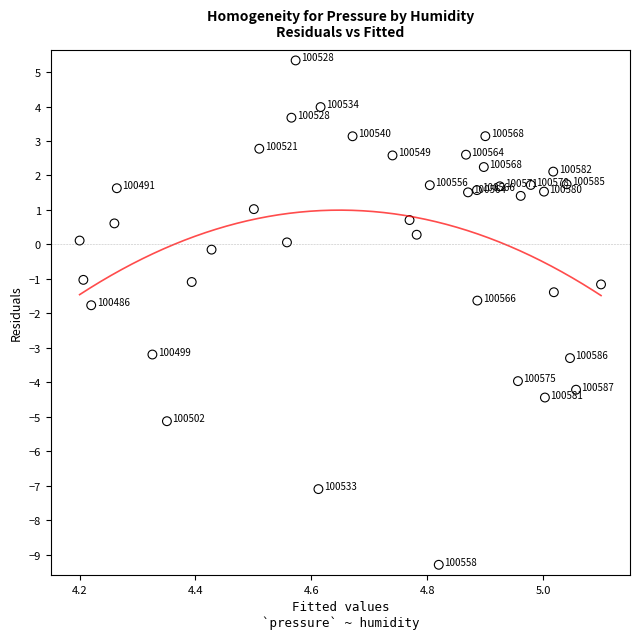

What Y value in the scatter plot is closest to -1?

-1.0